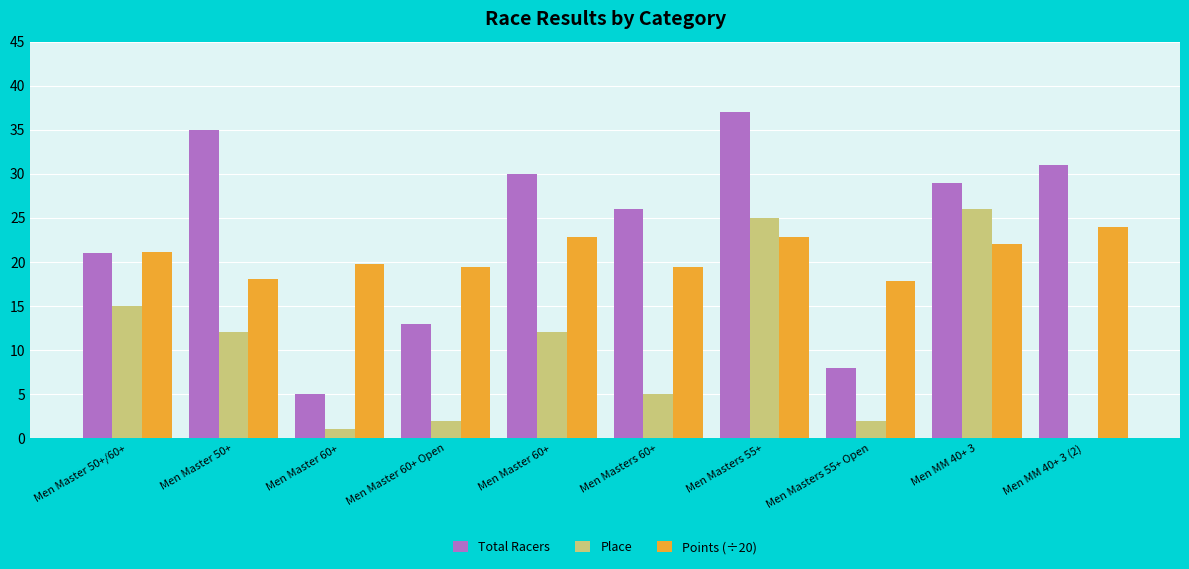

How many values in the Points (÷20) series exceed 21?

5